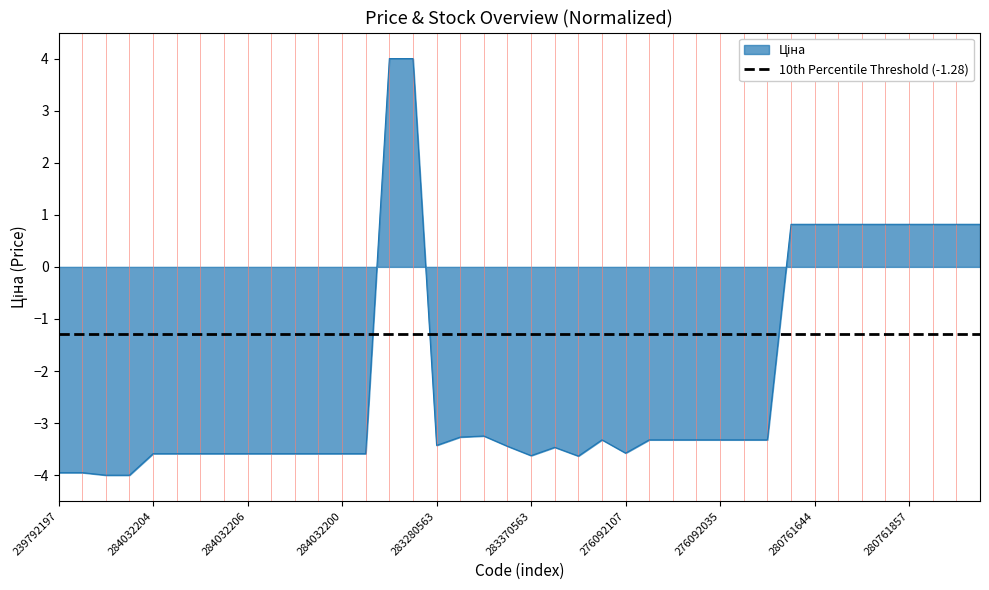

Which category has the lowest value across all series?

239752197